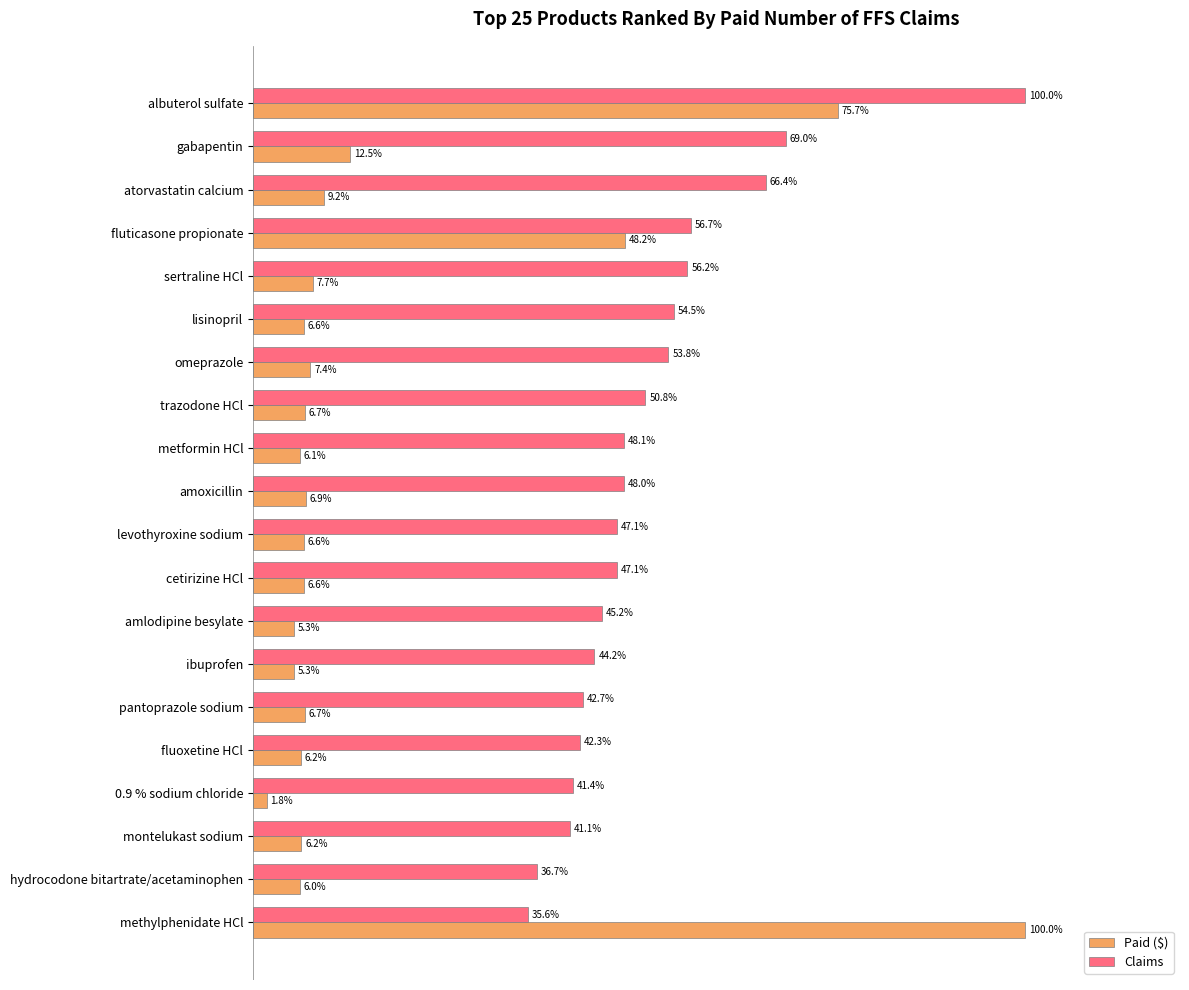

Where is Paid ($) nearest to the value 50?

fluticasone propionate